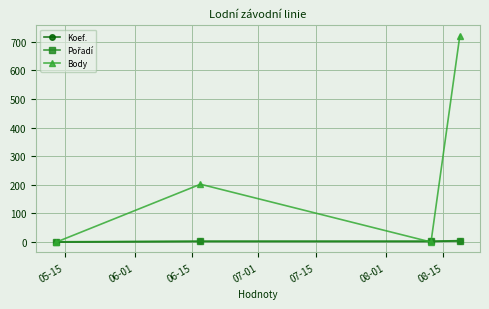

What is the maximum value shown in the chart?

721